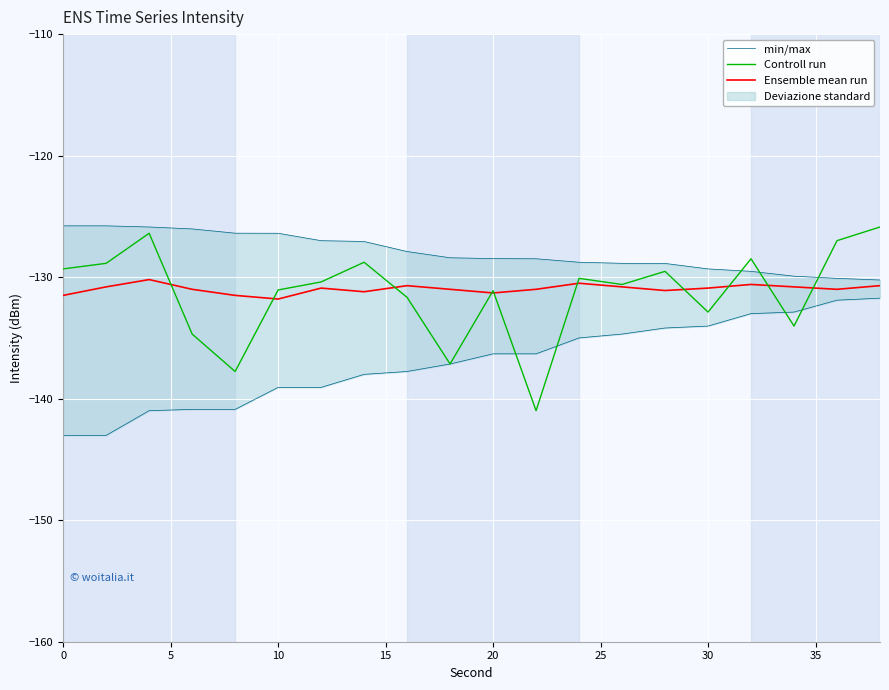

How many data points in Controll run are above -130?

8